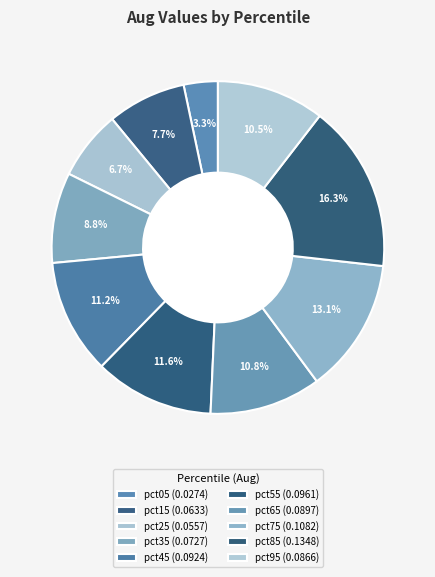

To the nearest percent, what percentage of the pie is pct65?

11%